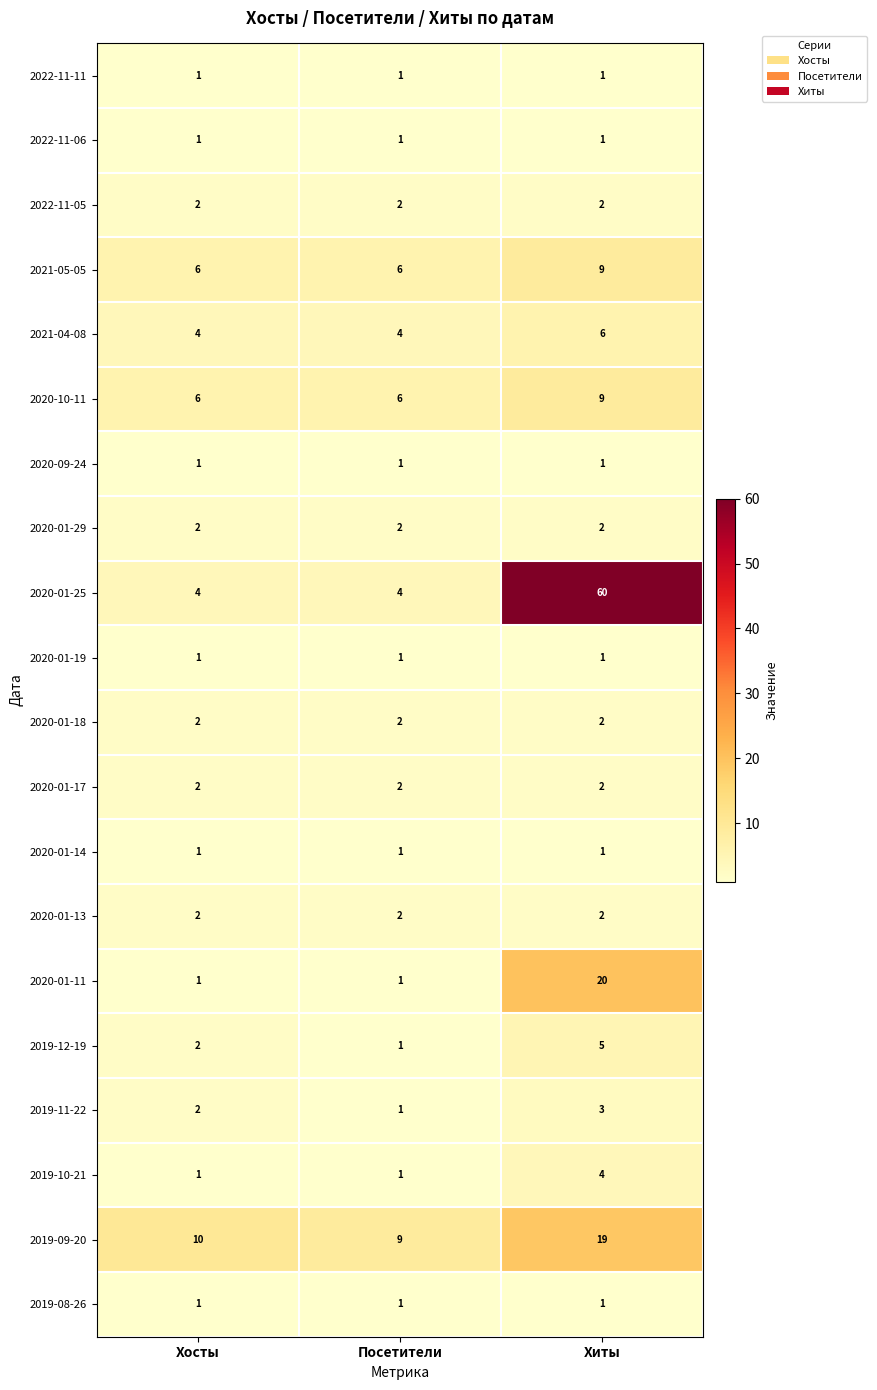

What is the smallest value displayed?

1